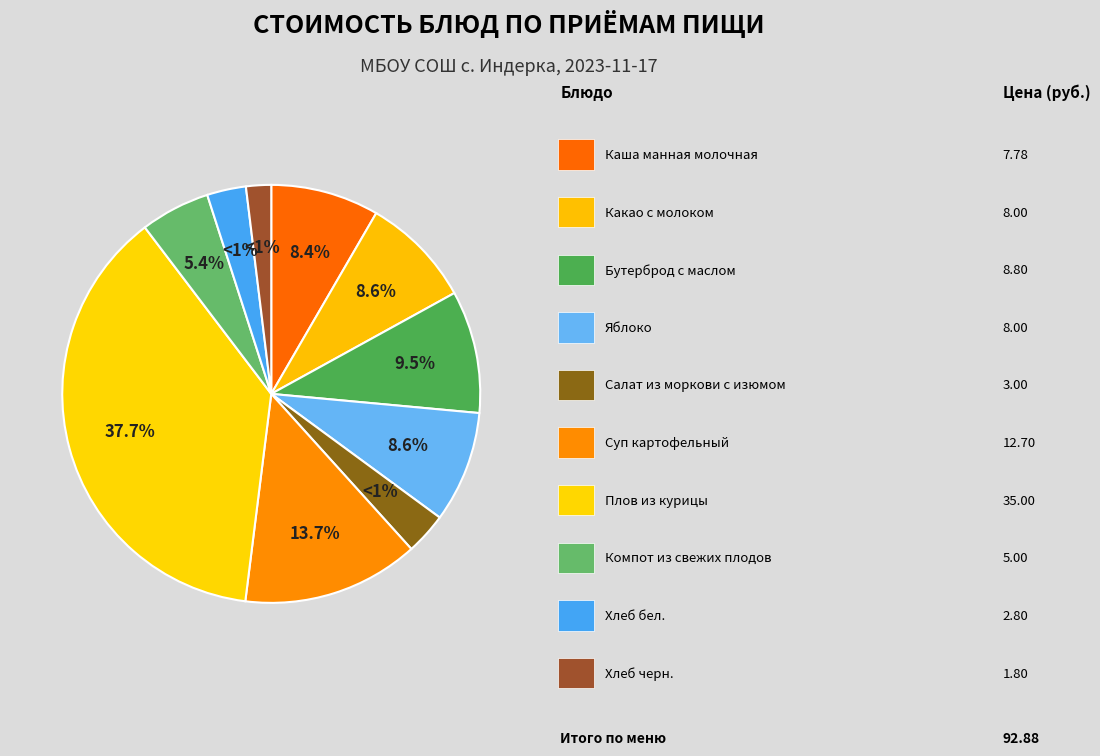

What percentage is the Хлеб бел. slice, to the nearest percent?

3%